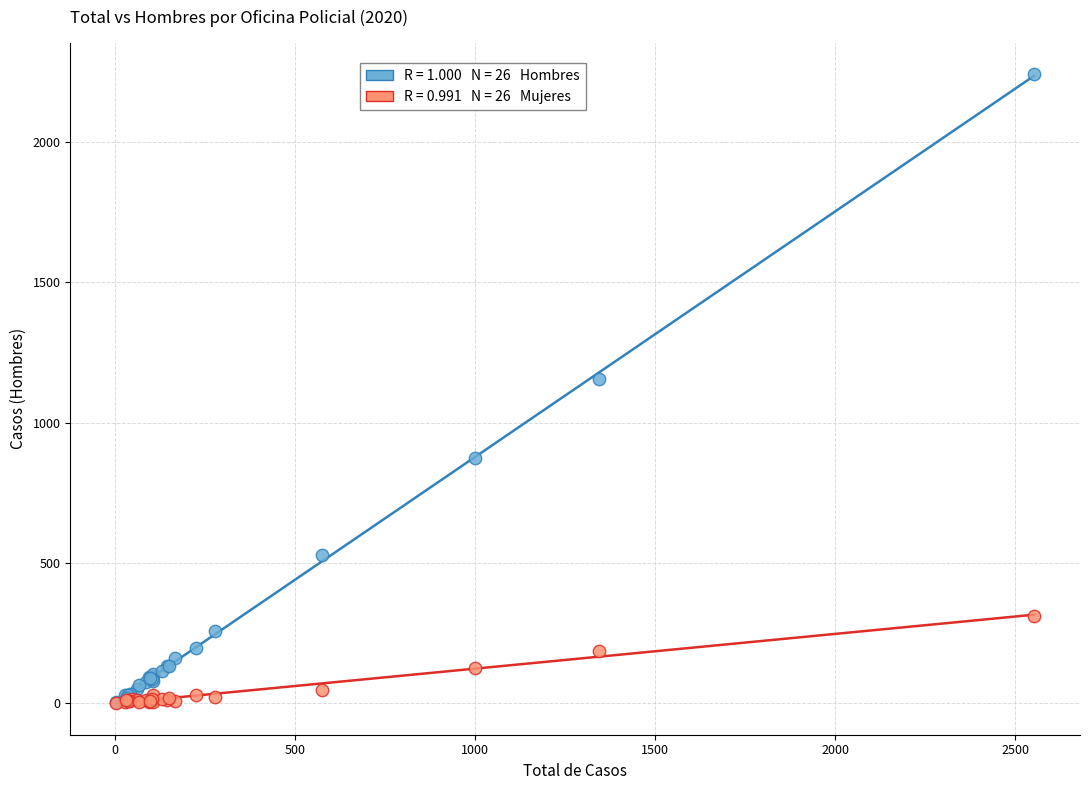

Across all series, what Y value is closest to 1121?

1156